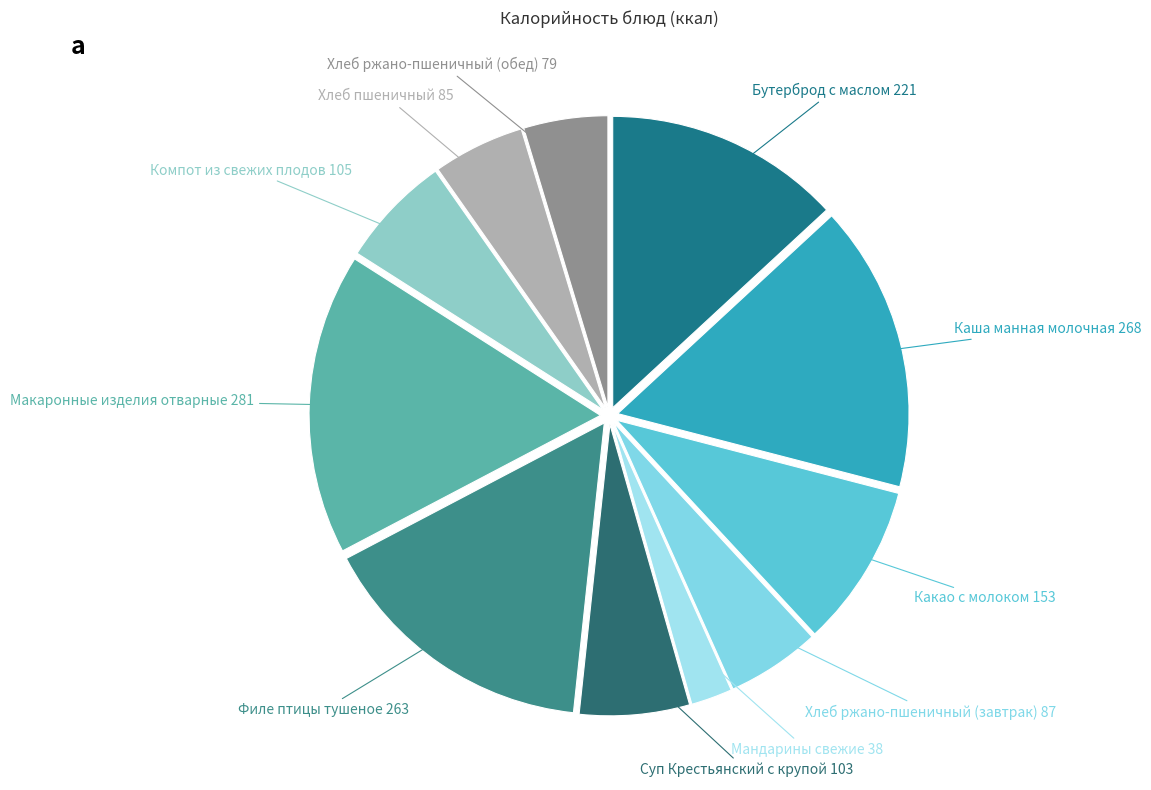

How many segments does this pie chart have?

11